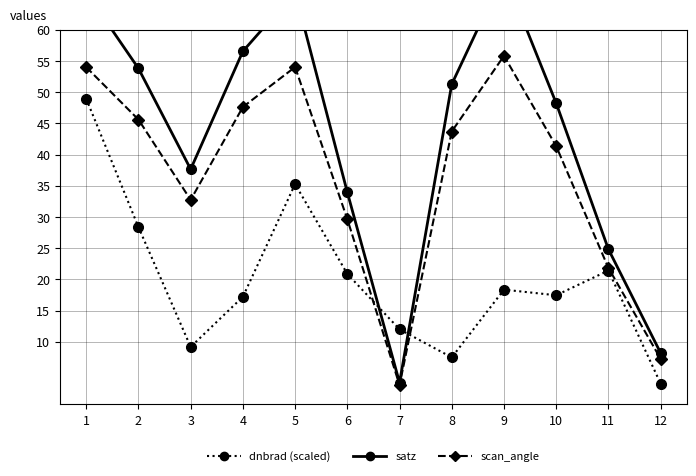

At which category does dnbrad (scaled) reach its first local peak?

5